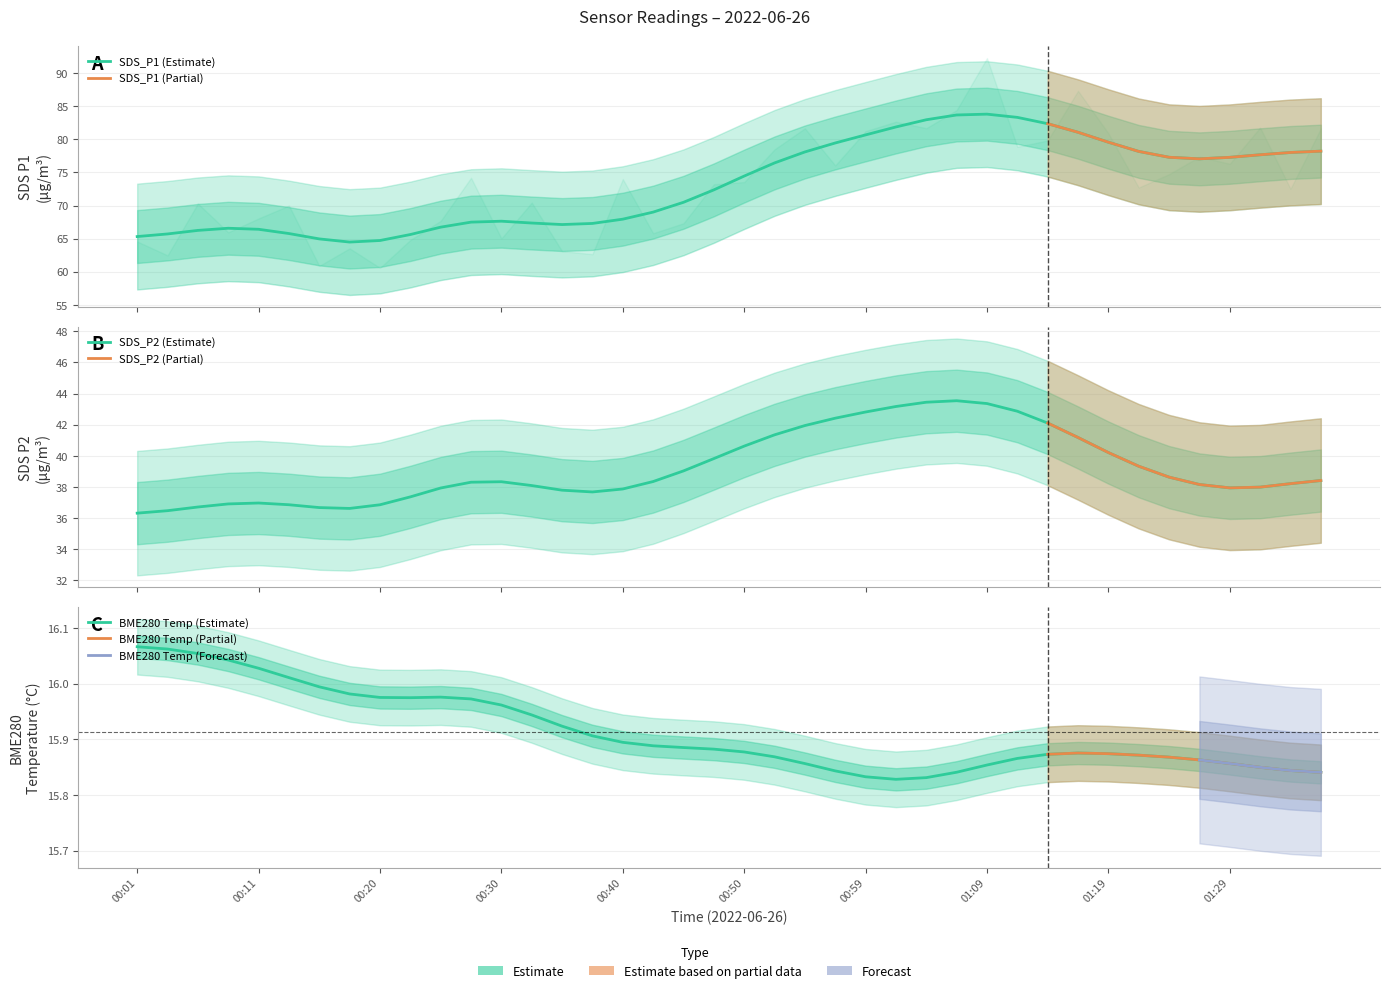

Does the chart display data point markers on the line(s)?

No